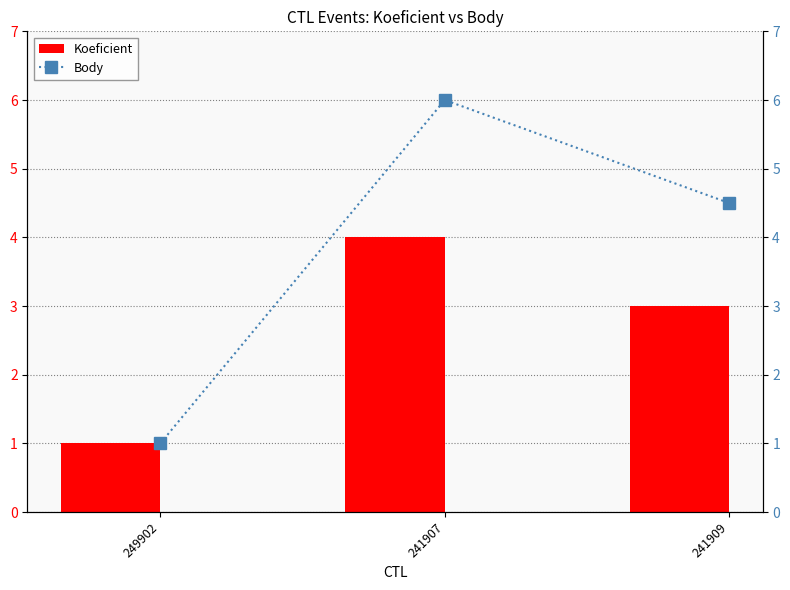

At 241909, list the series in order from largest to smallest.

Body, Koeficient